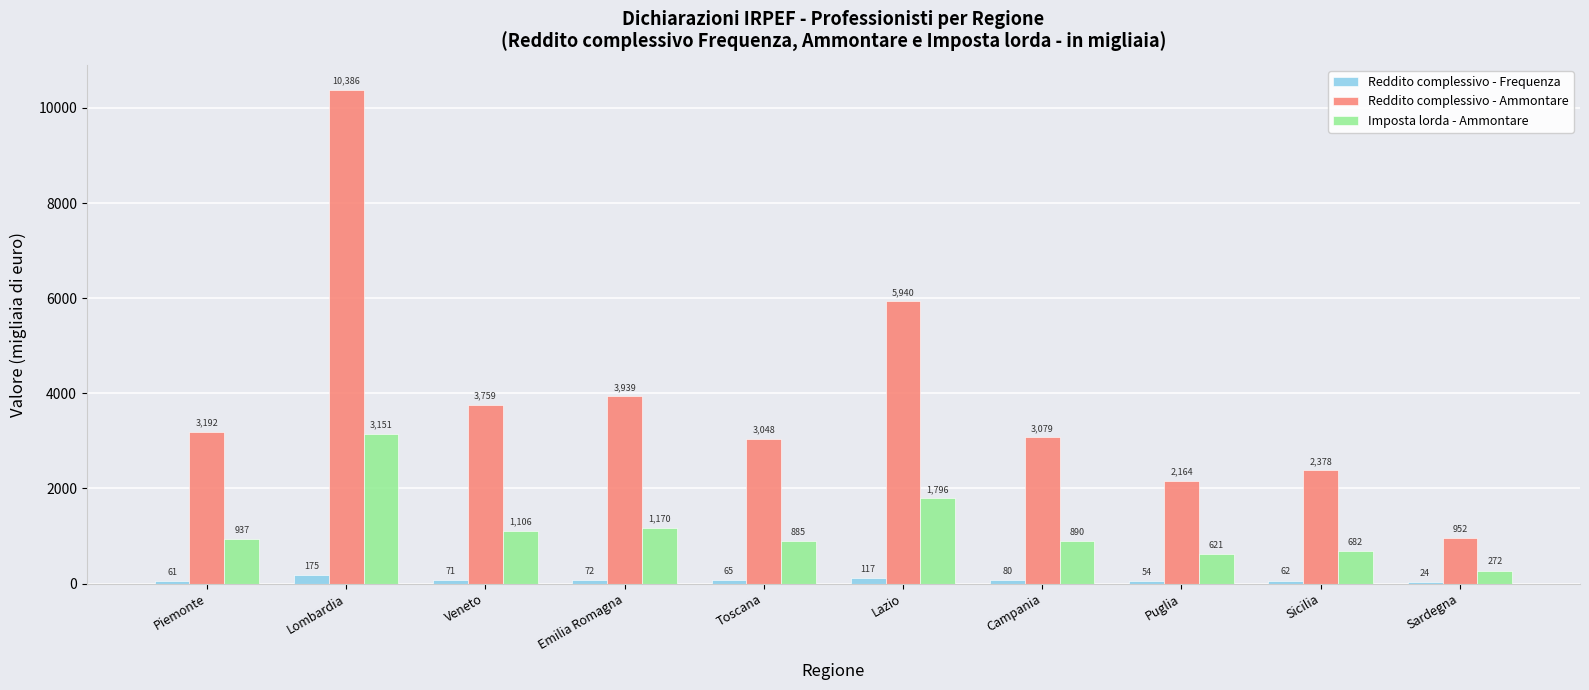

True or false: Imposta lorda - Ammontare has a value of 2371.6 at Lazio.

False